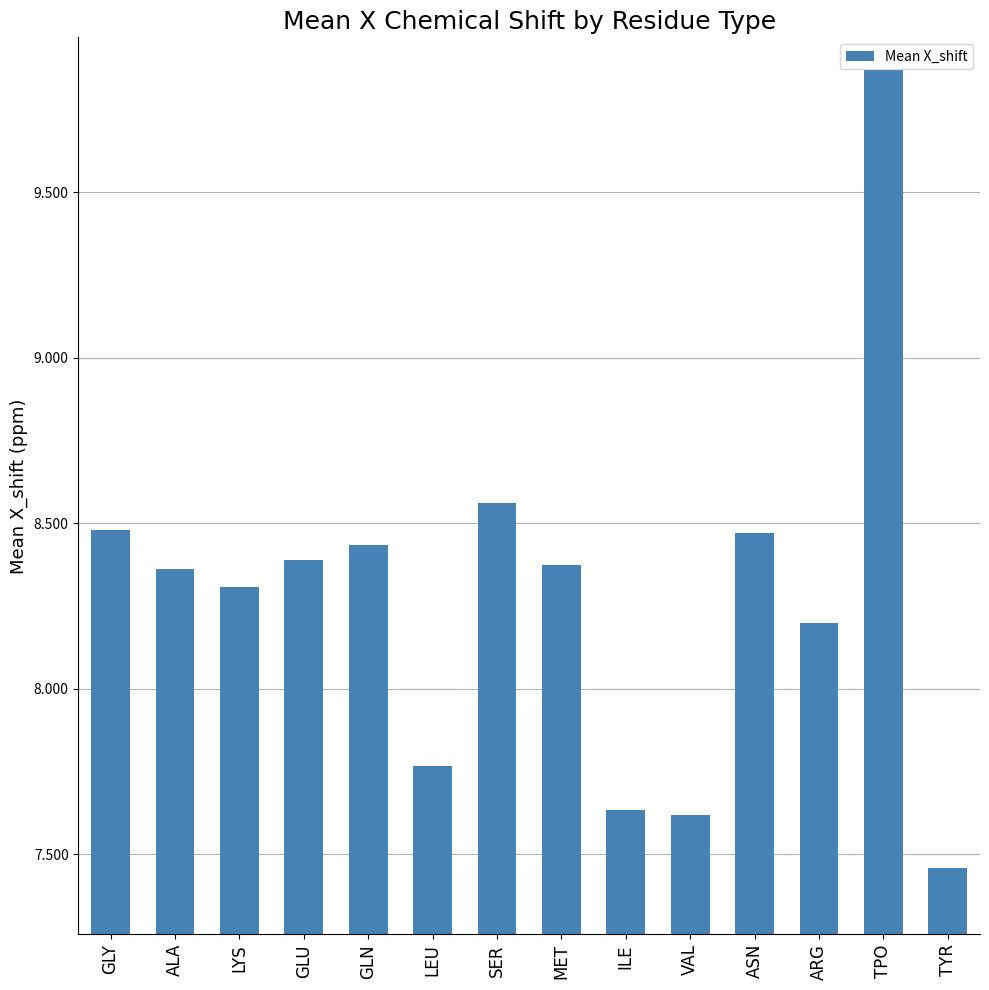

Are the bars grouped side by side (vs. stacked)?

No